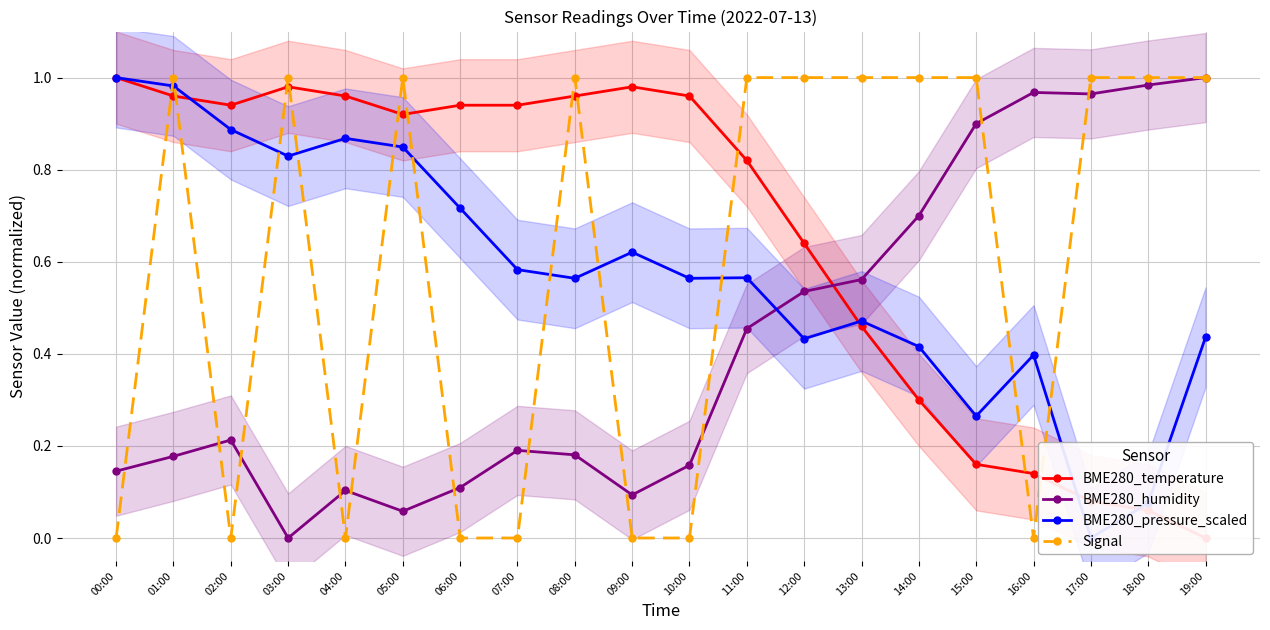

Which series has the largest total across all categories?

BME280_temperature